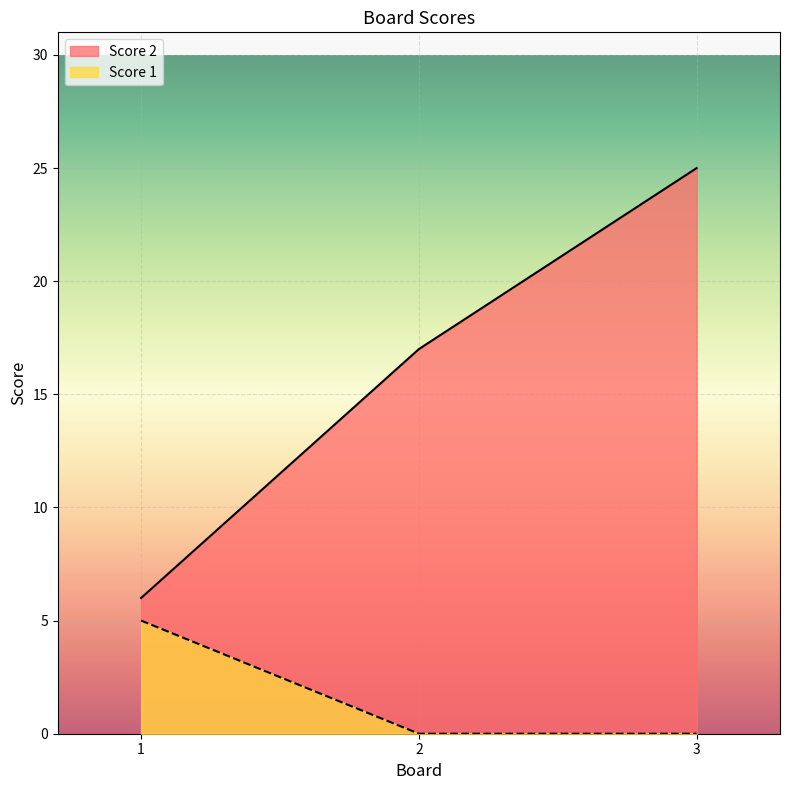

Reading left to right, transcribe all the data shown in this chart.

Score 2: 6	17	25
Score 1: 5	0	0